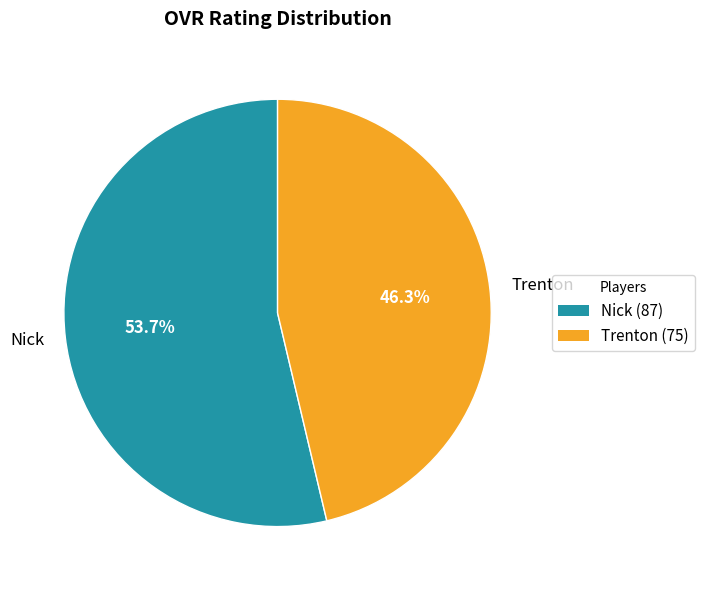

True or false: Trenton accounts for 46% of the total.

True